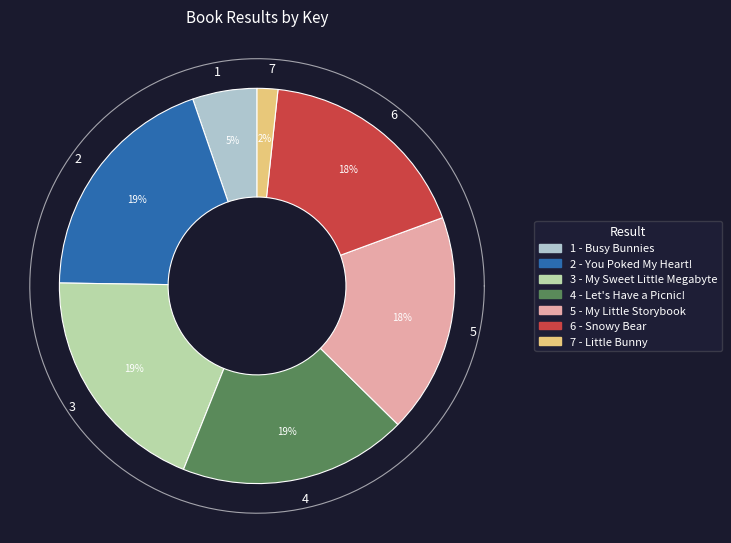

Is the sum of 2 and 3 greater than half?

No